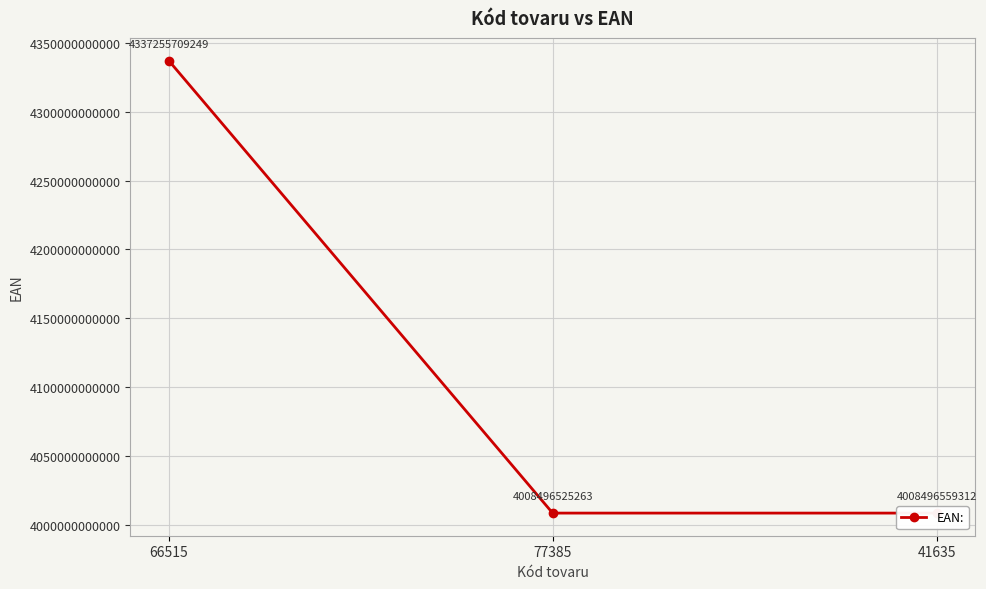

Read the value at 77385, to the nearest 10.

4008496525260